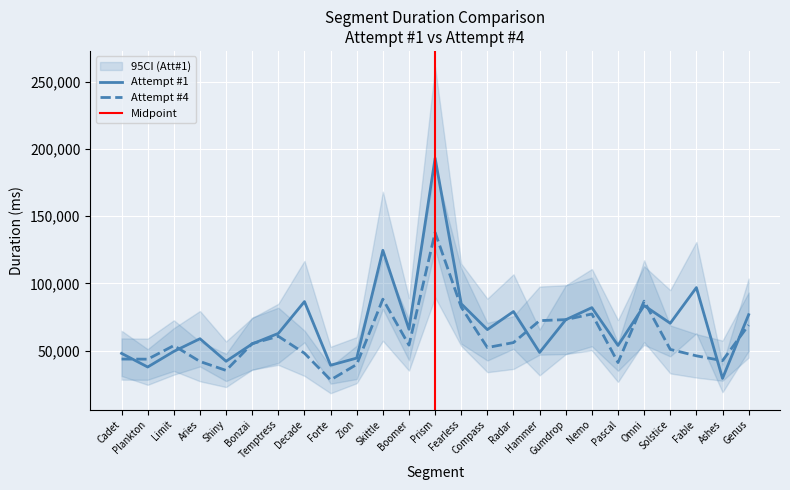

Is this an area chart (filled region under the line)?

No